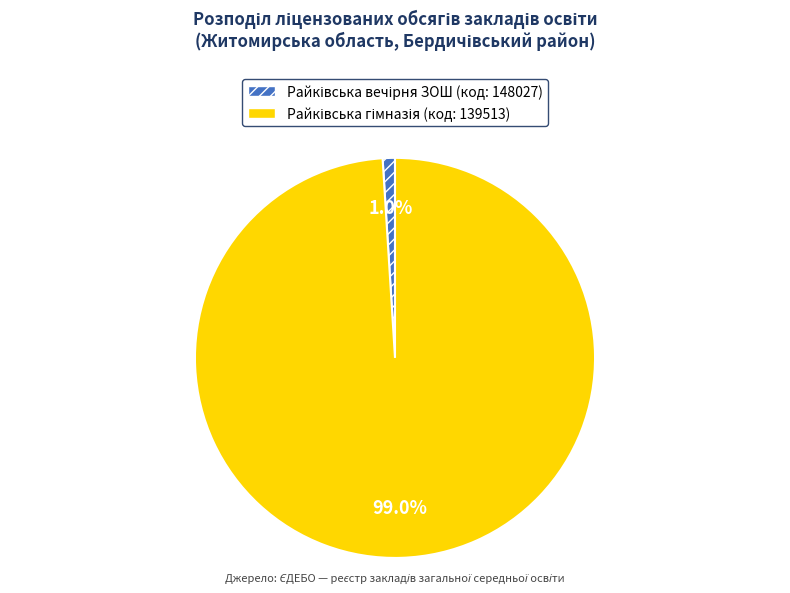

Is there any slice that represents more than half of the pie?

Yes